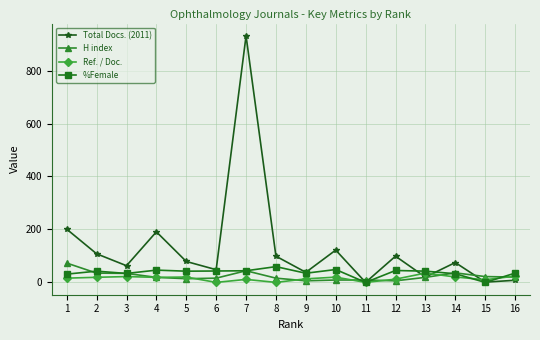

What is the highest value of the H index series?

73.0